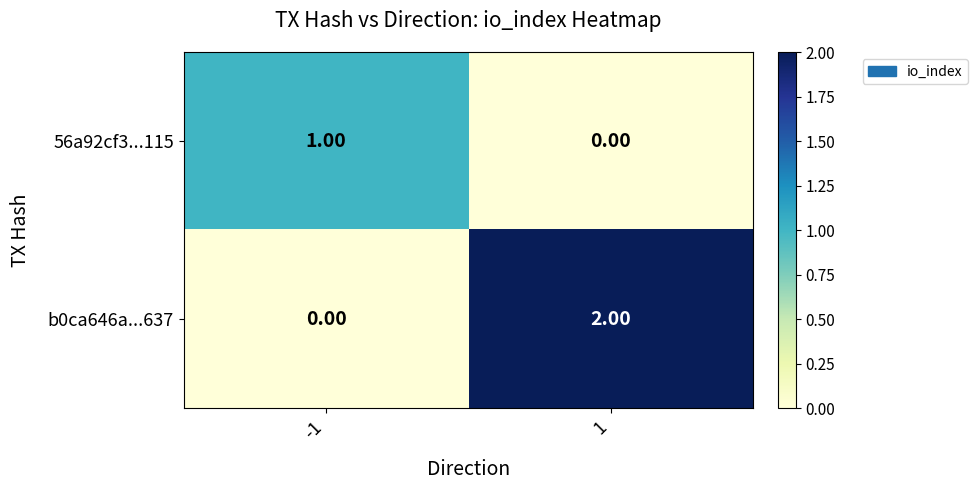

Between -1 and 1, which series saw the biggest shift?

b0ca646a...637